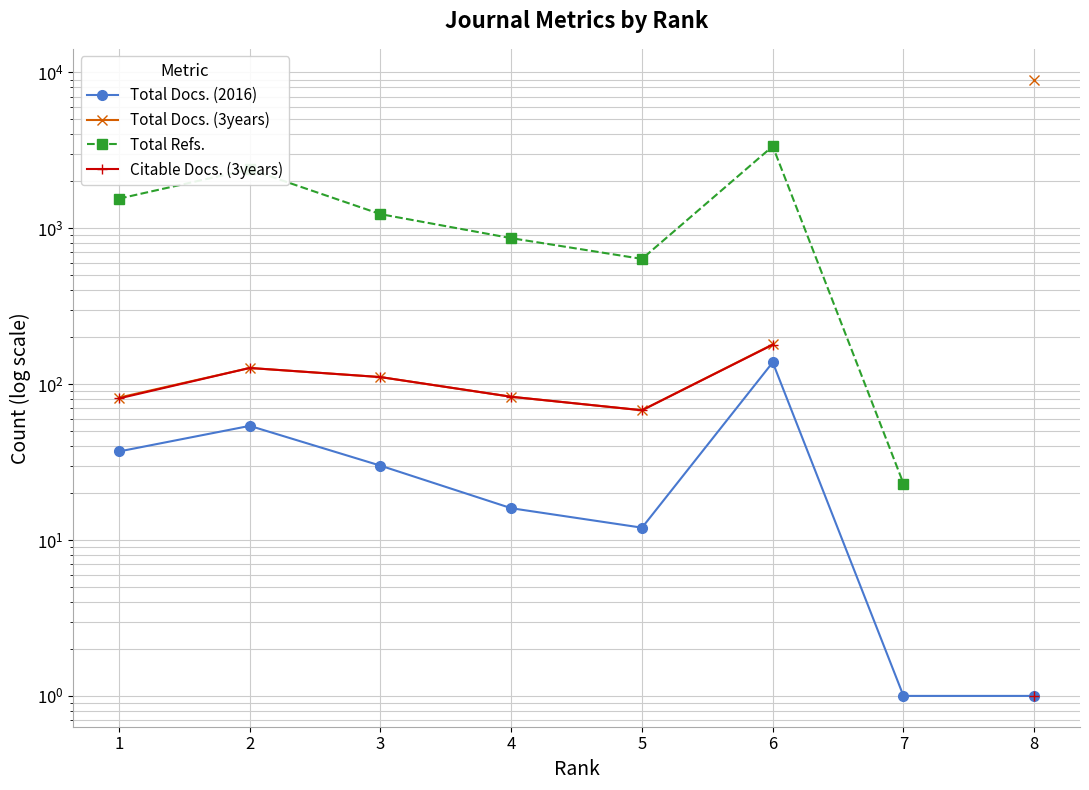

How many data points in Total Docs. (3years) are less than 127?

4